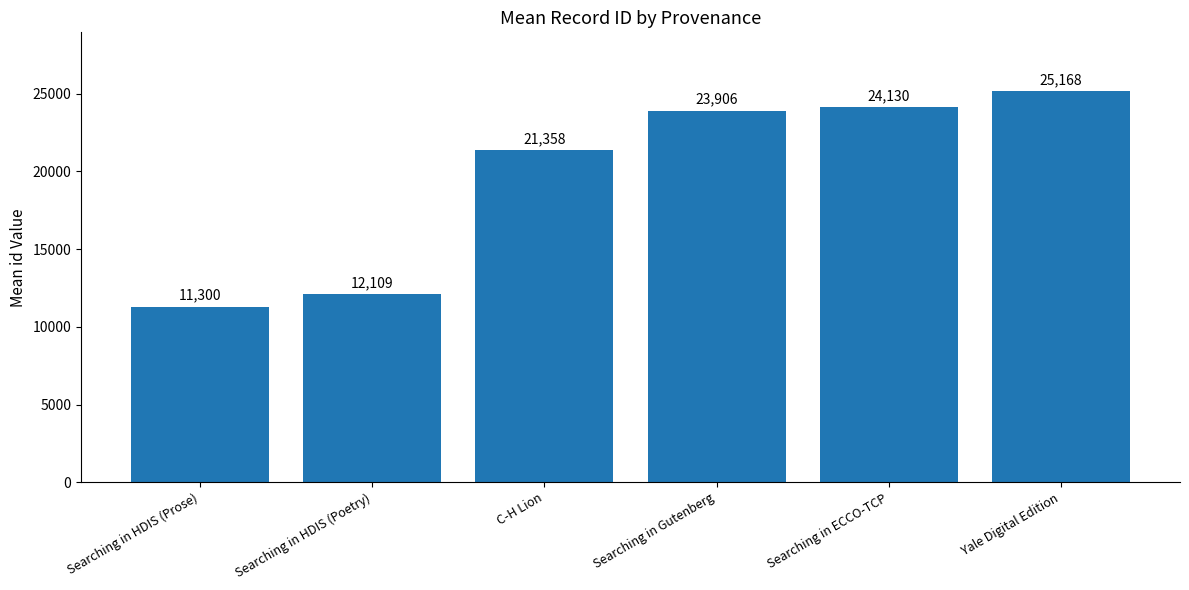

What is the difference between the second highest and minimum values?

12830.0